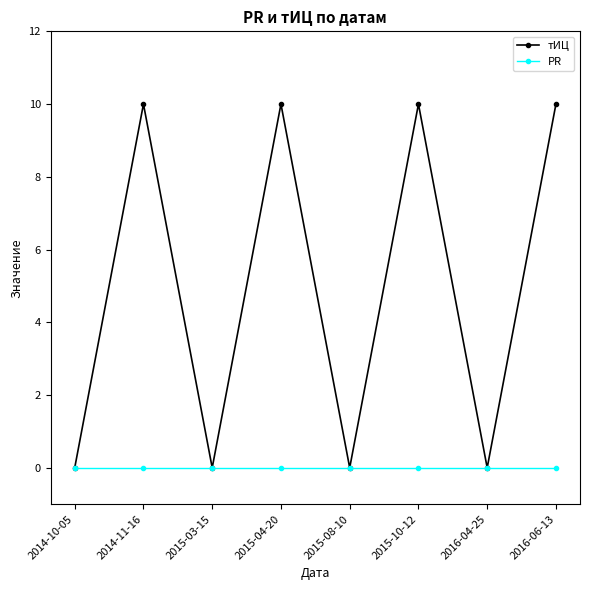

How many series are shown in this chart?

2